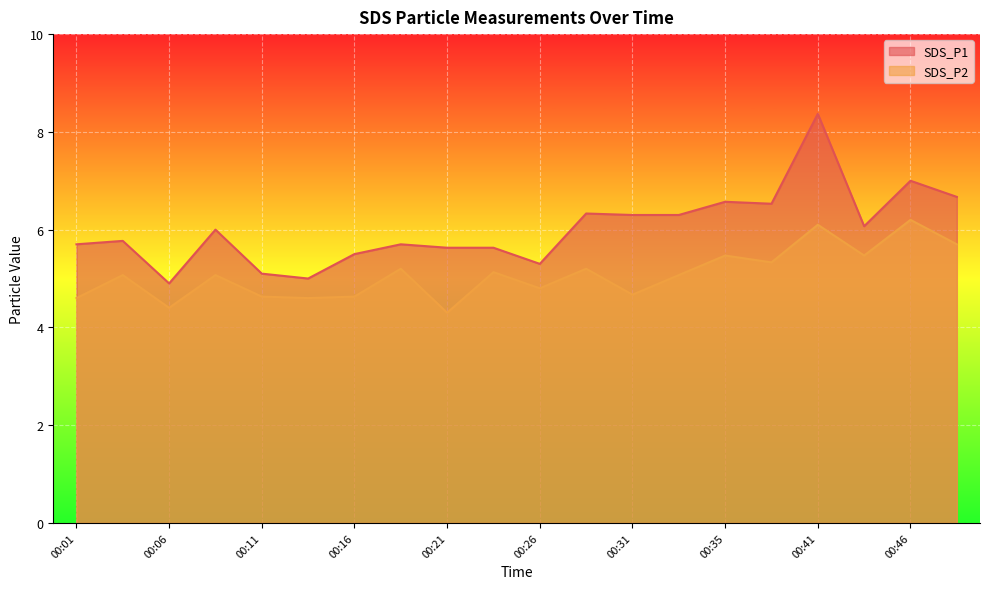

What is the maximum value shown in the chart?

8.4